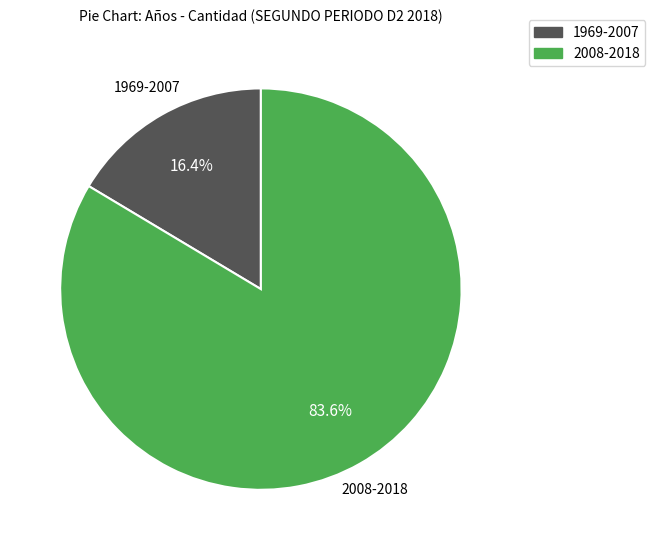

Count the number of slices in the pie.

2